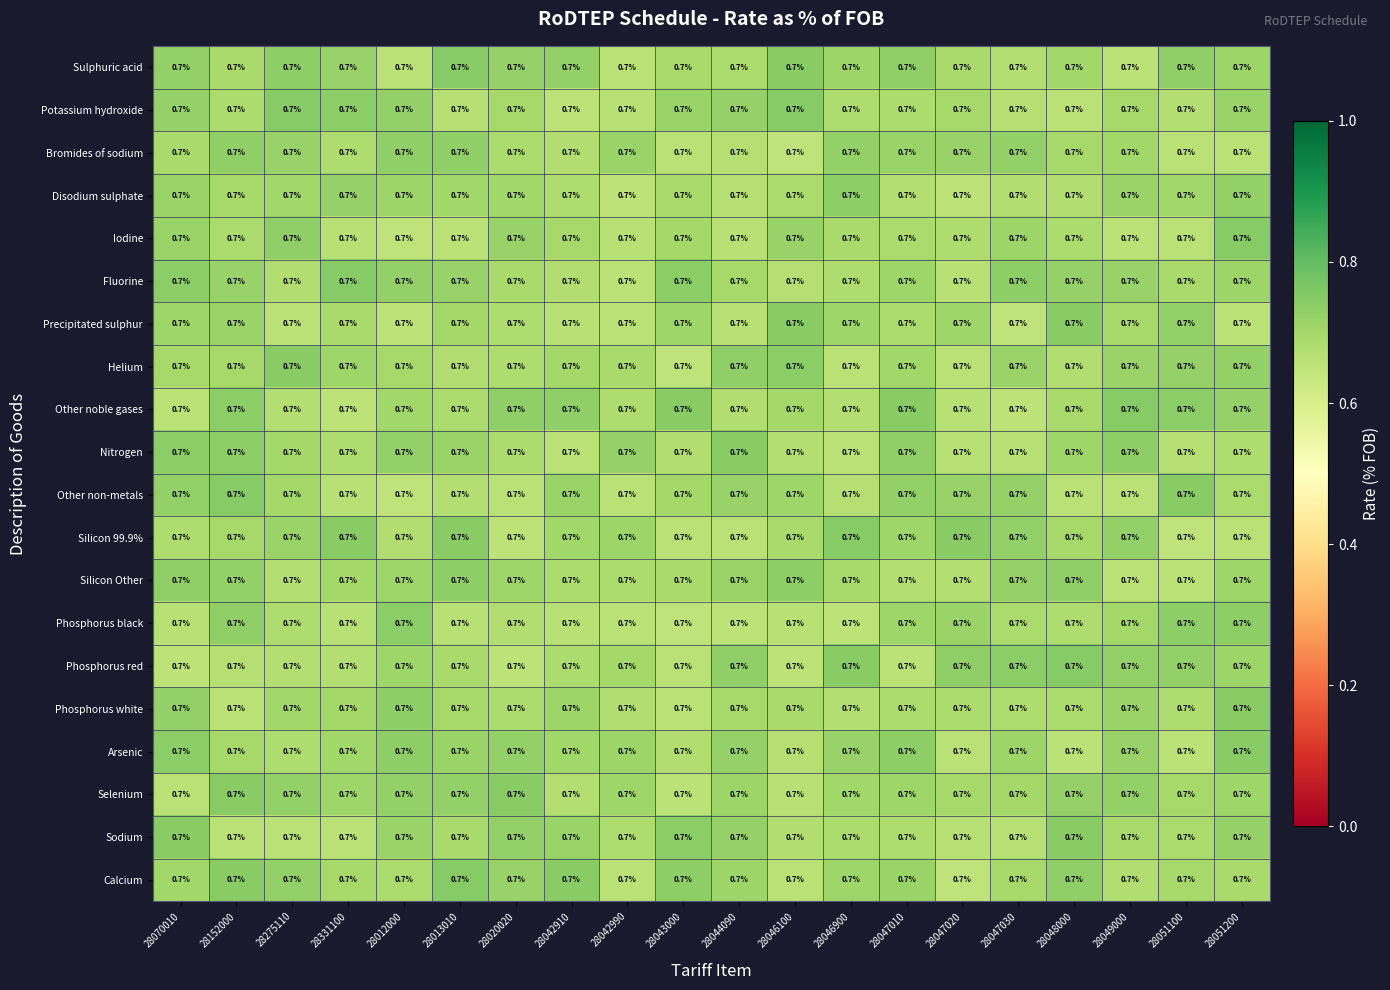

List the series in order of their peak value, highest first.

Other noble gases, Calcium, Phosphorus red, Sulphuric acid, Other non-metals, Potassium hydroxide, Fluorine, Silicon 99.9%, Iodine, Selenium, Precipitated sulphur, Phosphorus white, Helium, Nitrogen, Sodium, Arsenic, Phosphorus black, Silicon Other, Disodium sulphate, Bromides of sodium